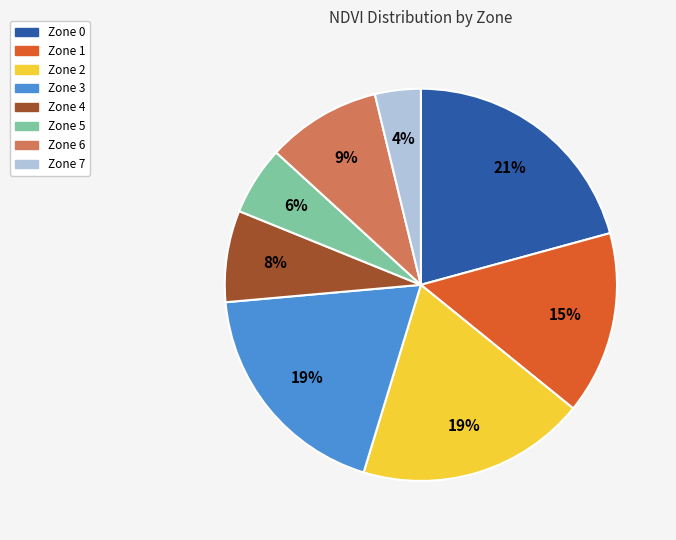

What percentage is the Zone 3 slice, to the nearest percent?

19%